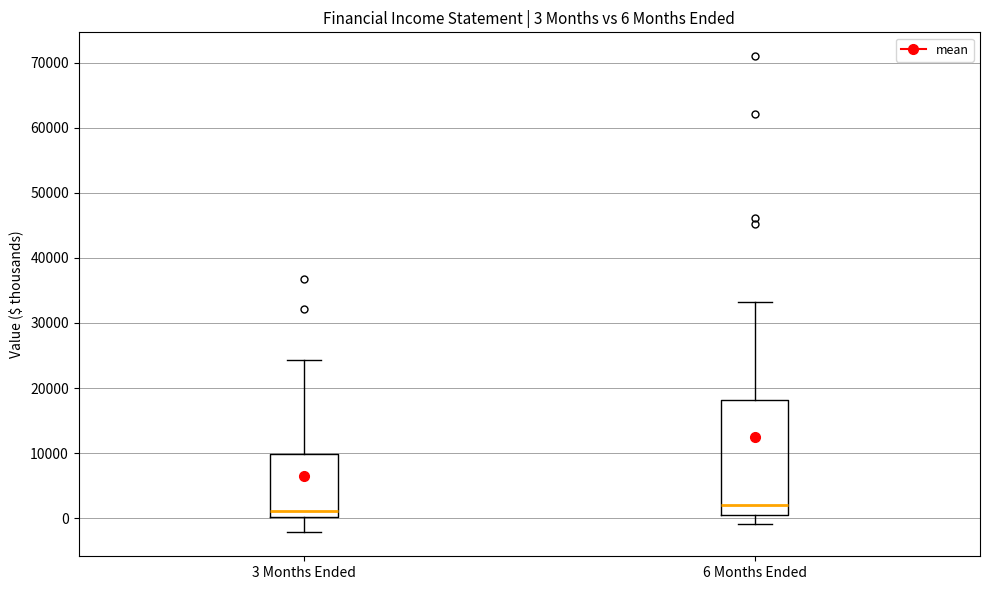

Comparing the boxes themselves (not the whiskers), which one is the tallest?

6 Months Ended